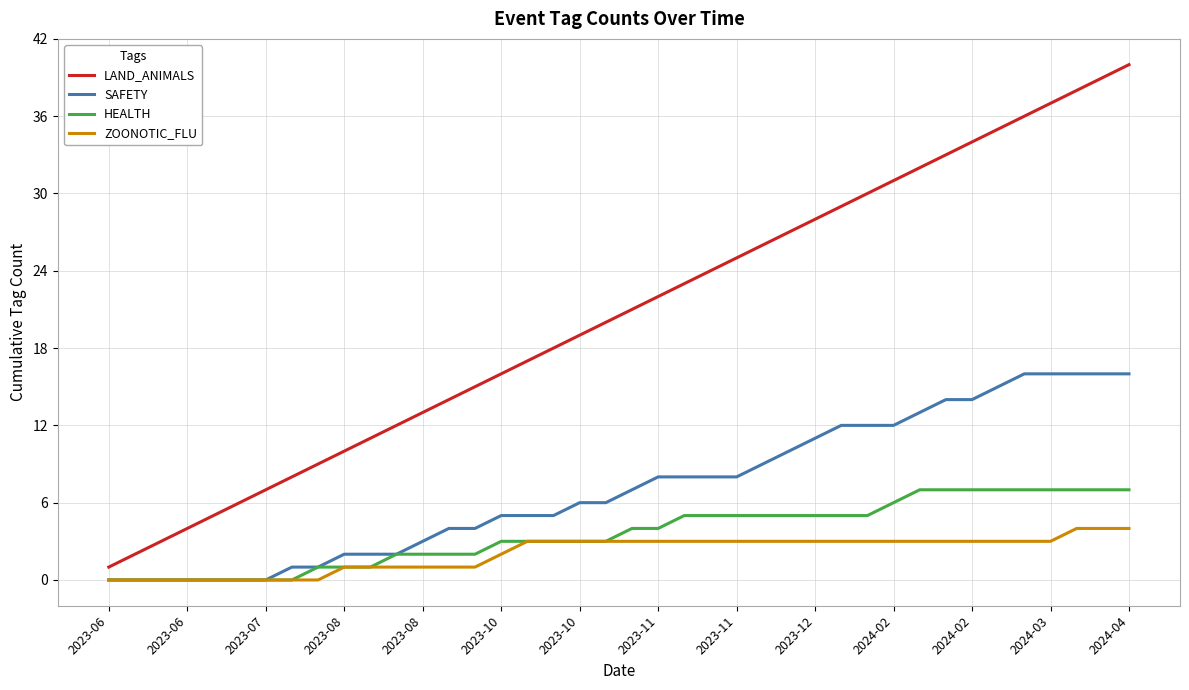

Which series has the largest total across all categories?

LAND_ANIMALS